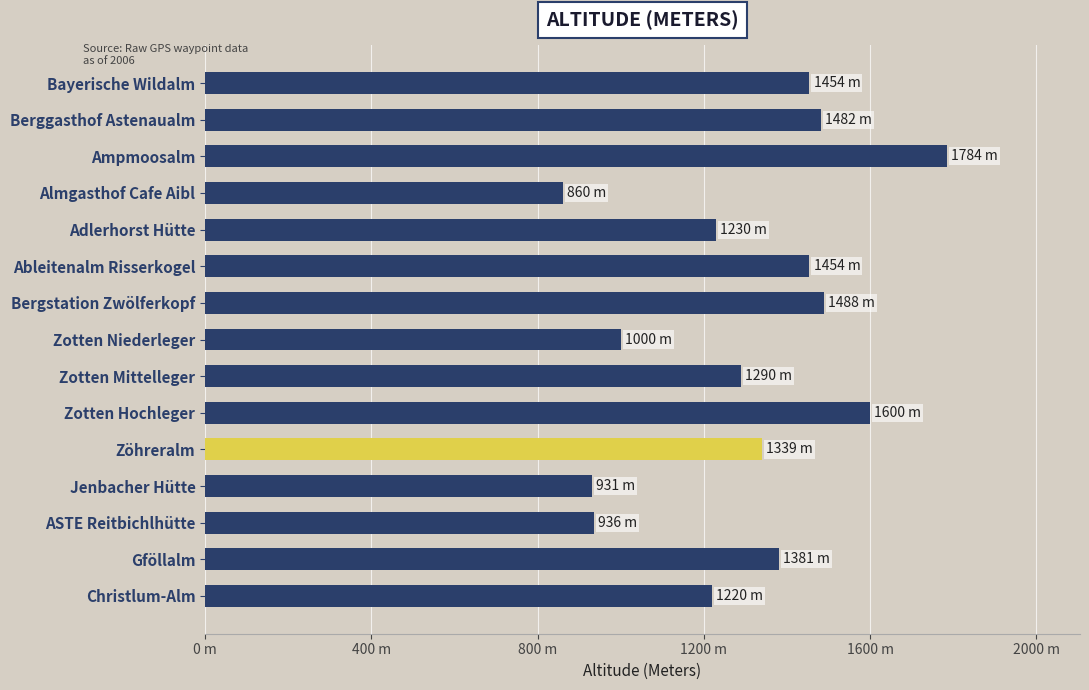

How many values are below 1339?

7